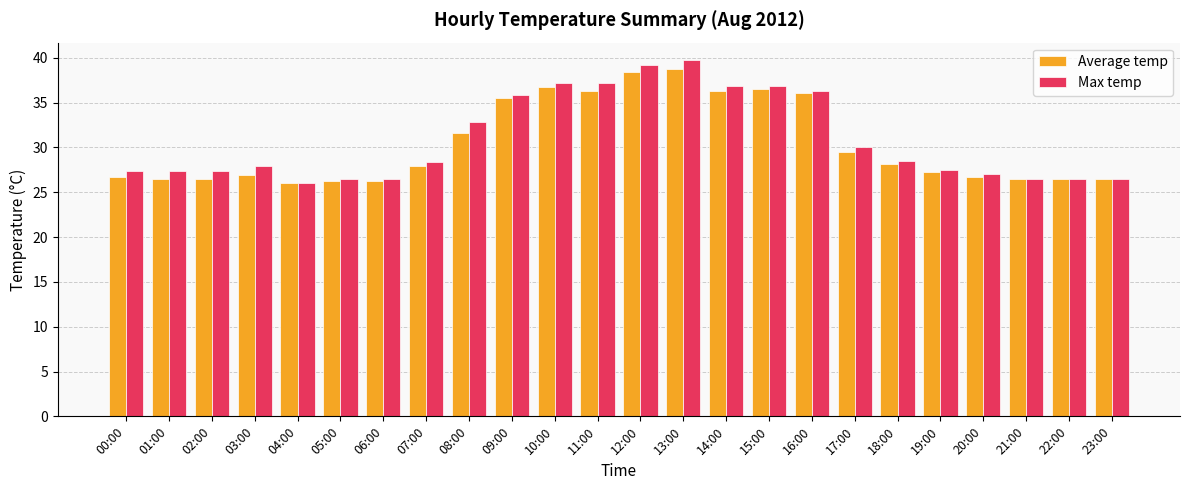

Which series changed the most between 15:00 and 17:00?

Average temp